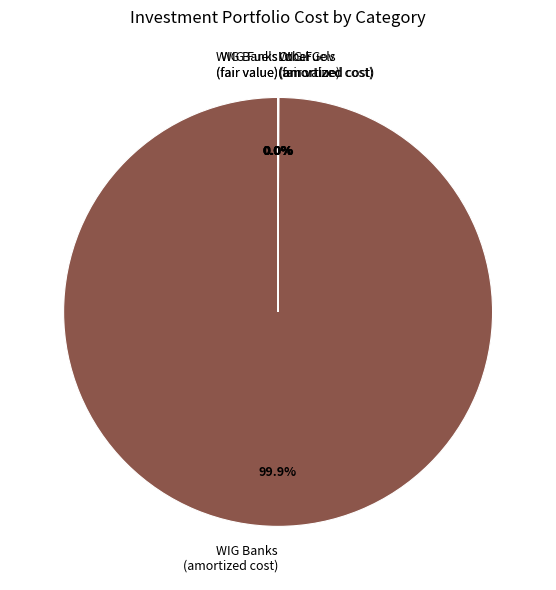

What is the majority slice?

WIG Banks (amortized cost)